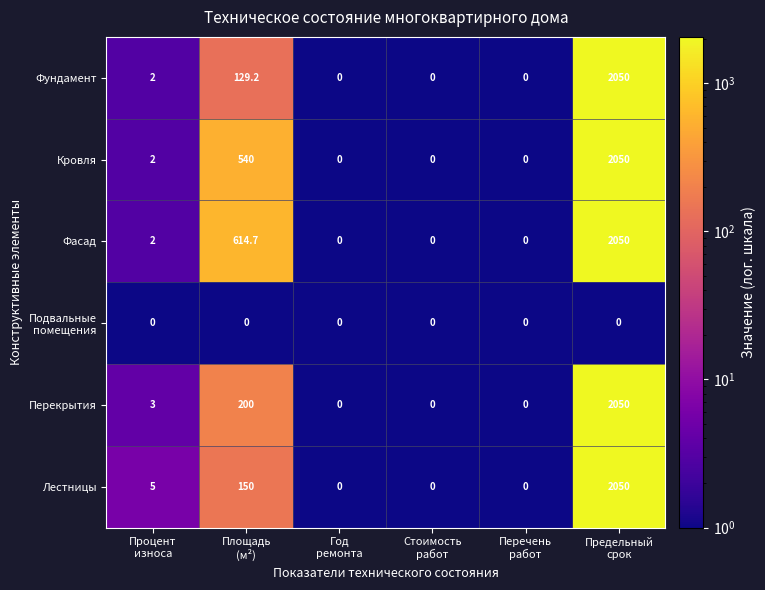

Which series has the largest total across all categories?

Фасад